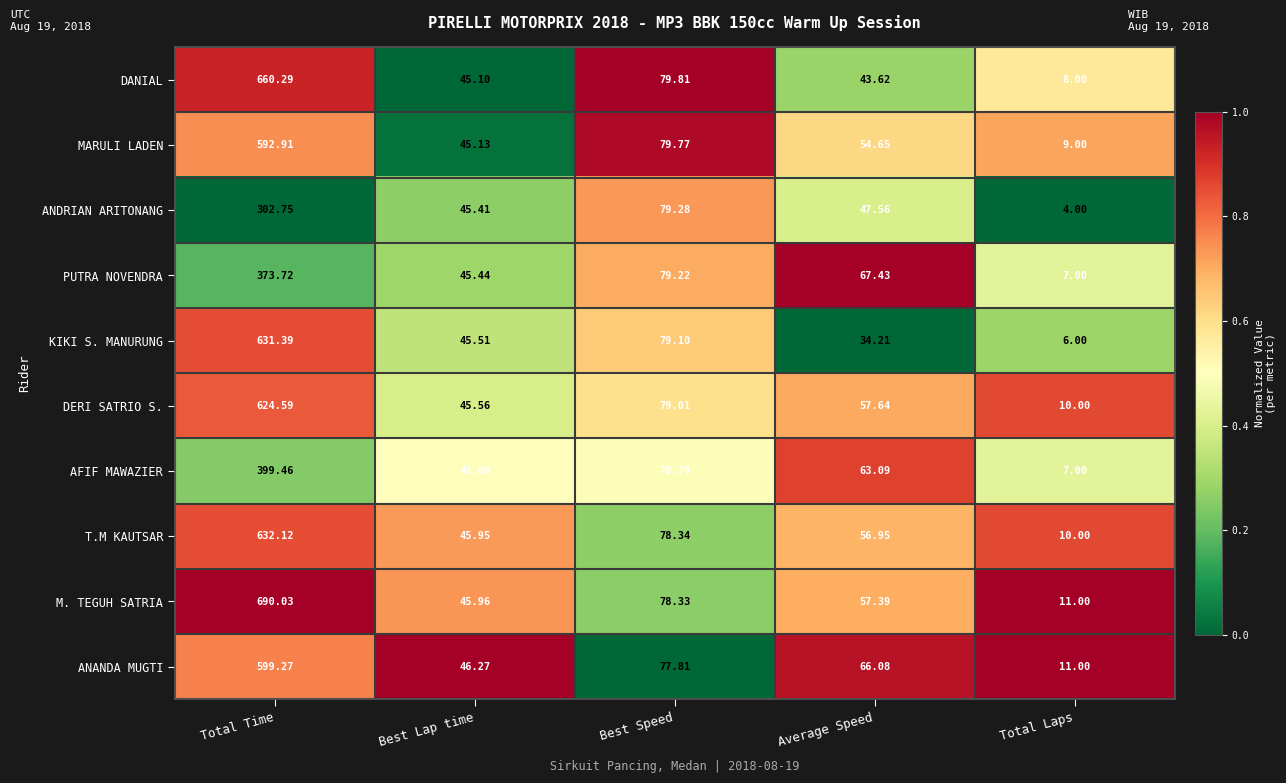

List the series in order of their peak value, lowest first.

ANDRIAN ARITONANG, PUTRA NOVENDRA, AFIF MAWAZIER, MARULI LADEN, ANANDA MUGTI, DERI SATRIO S., KIKI S. MANURUNG, T.M KAUTSAR, DANIAL, M. TEGUH SATRIA